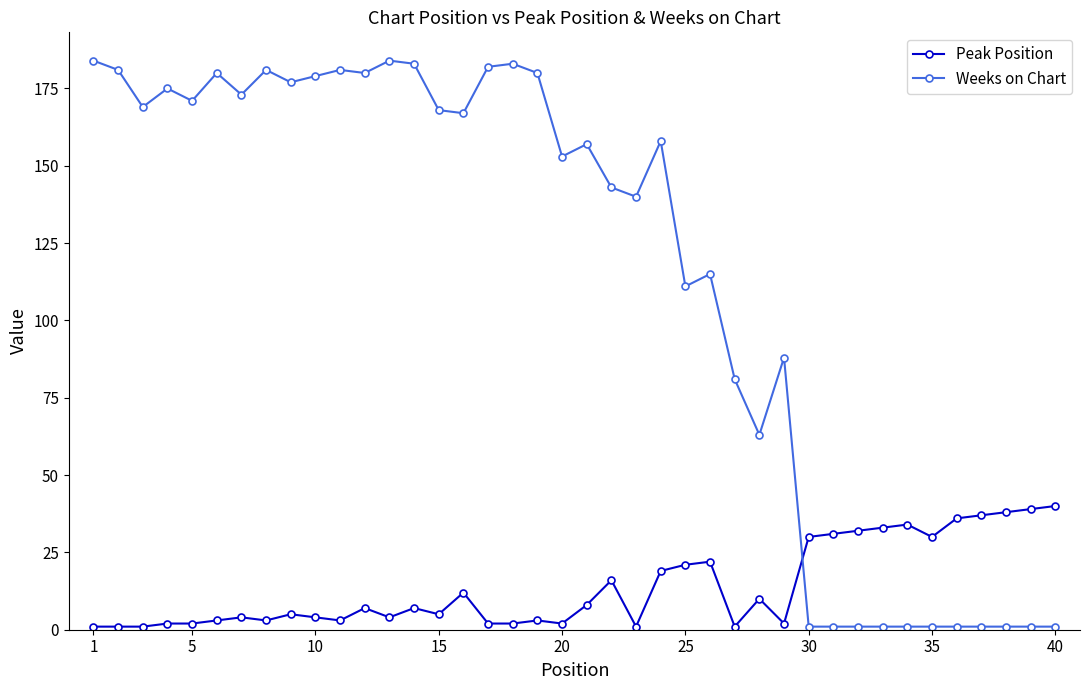

What is the difference between the maximum and second lowest values in the Peak Position series?

39